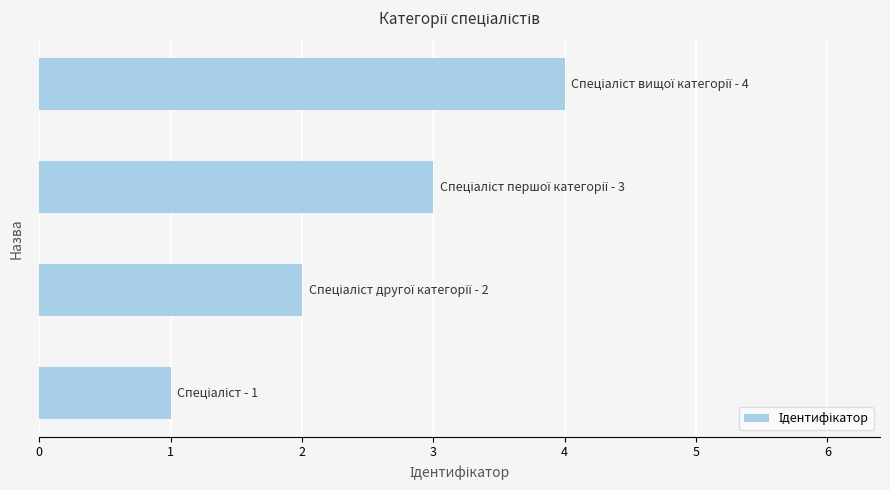

What is the greatest value displayed?

4